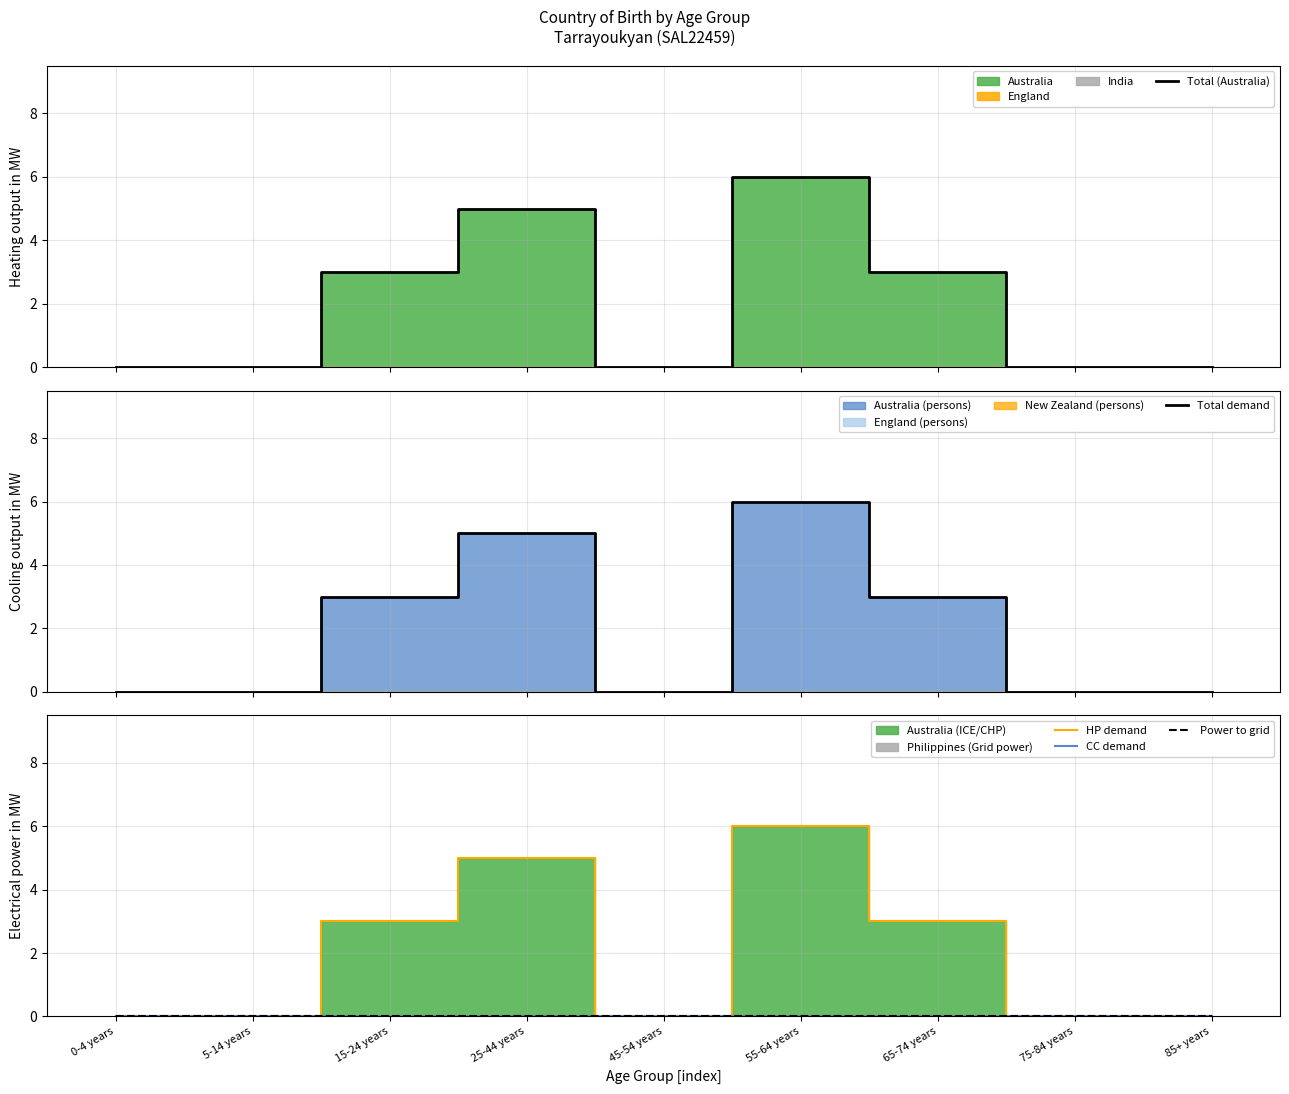

At which category does the chart reach its peak across all series?

55-64 years